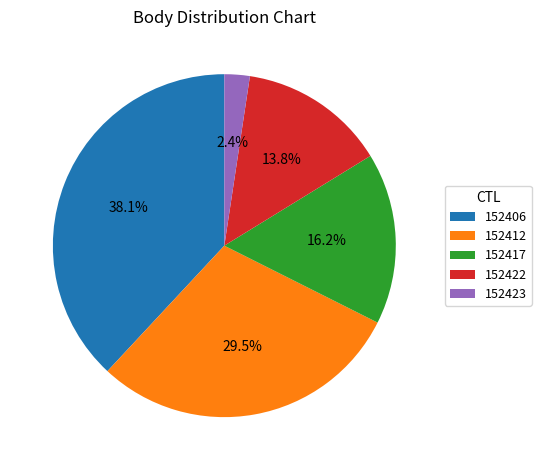

Count the number of slices in the pie.

5